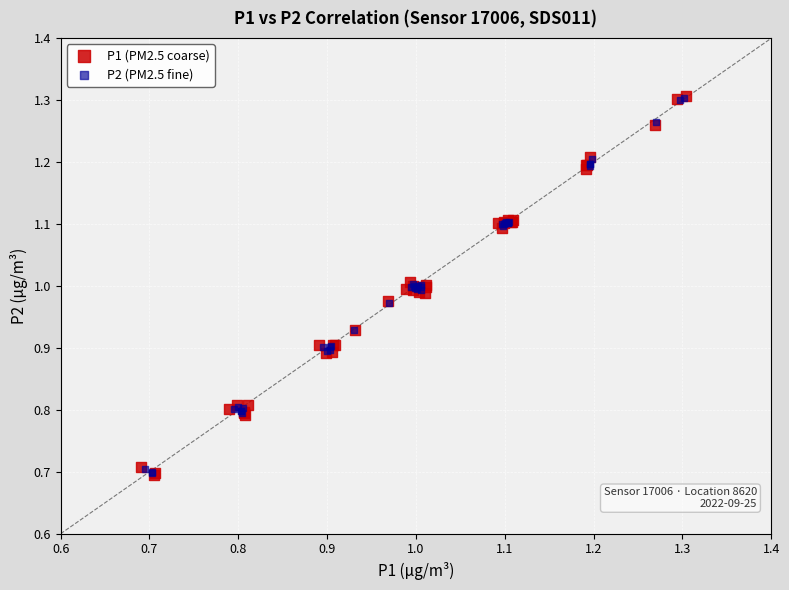

What are all the series names shown in the legend?

P1 (PM2.5 coarse), P2 (PM2.5 fine)